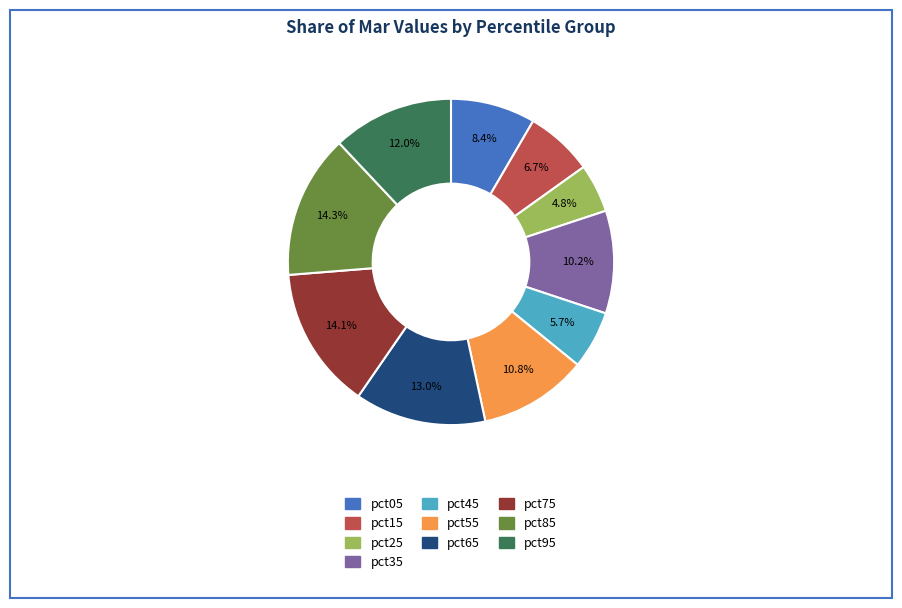

Combined, do pct45 and pct25 account for over 50%?

No